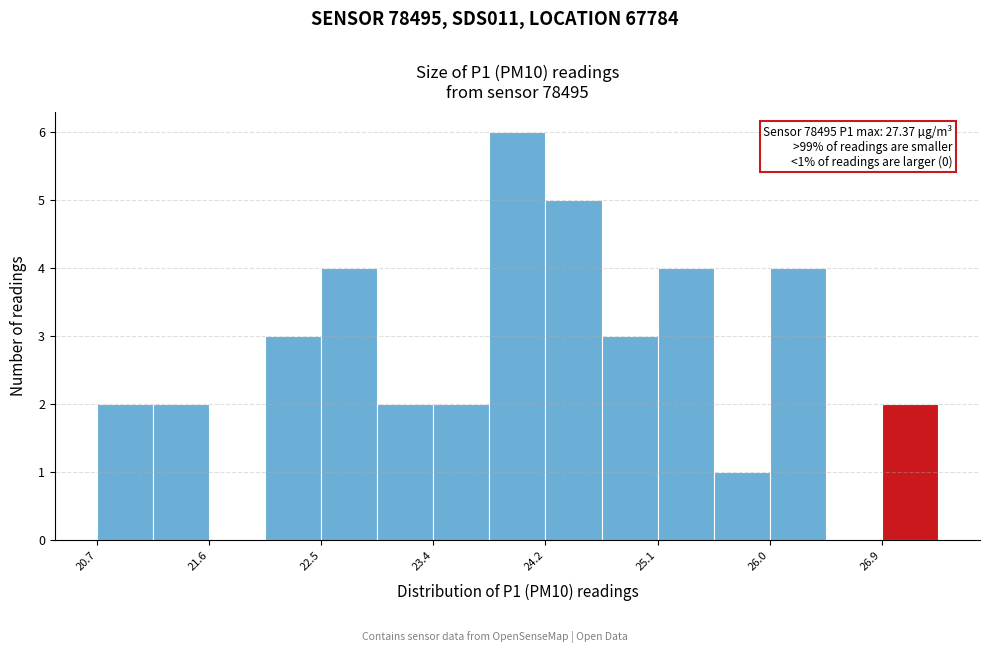

Over which range of the x-axis is the bar tallest?

23.8 to 24.2